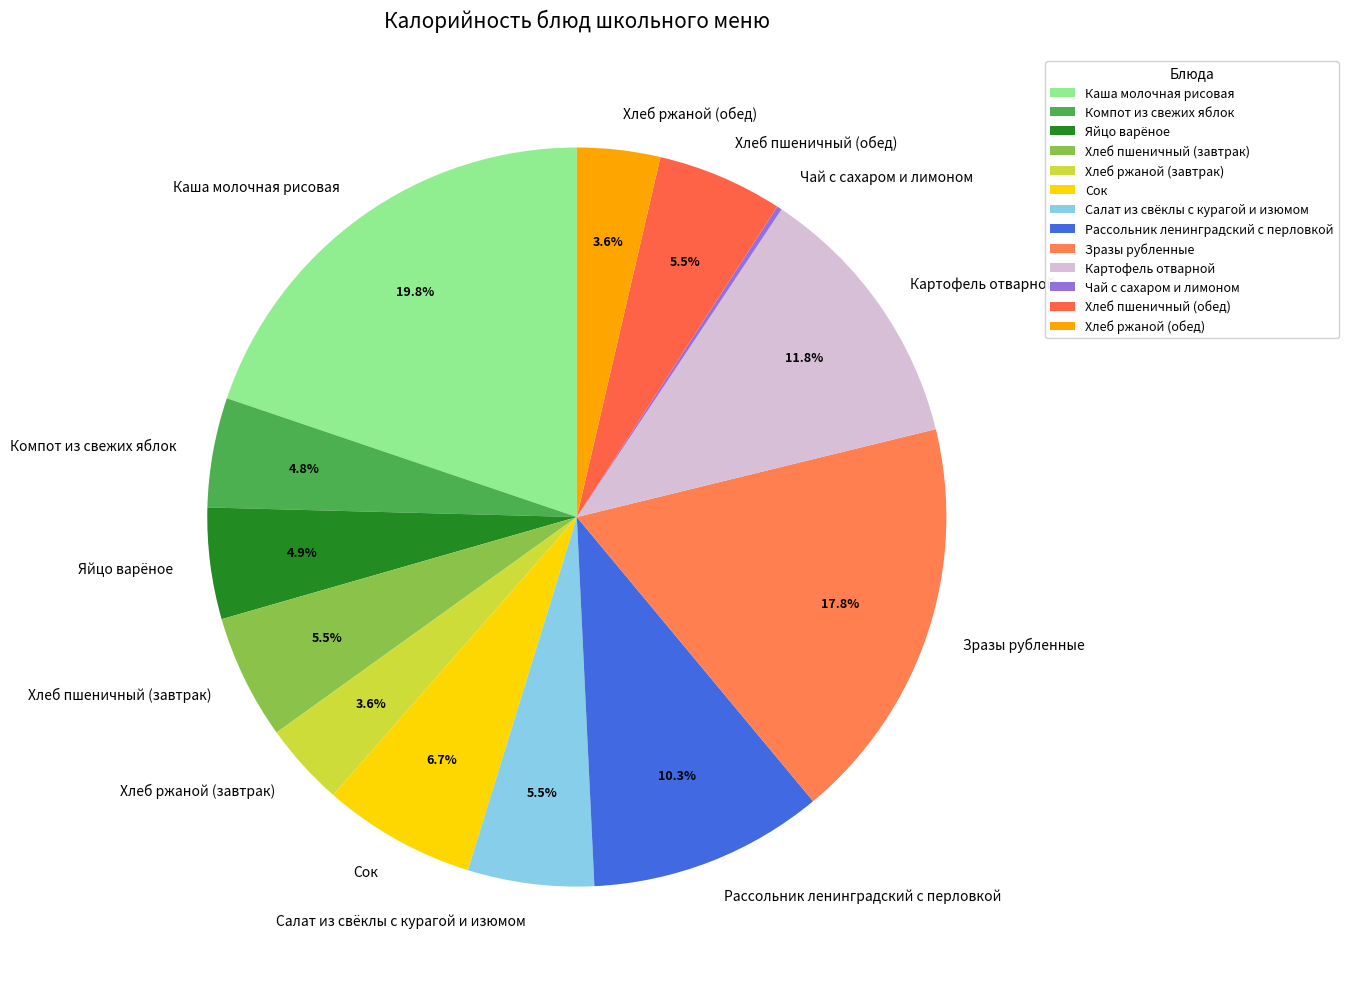

Between Компот из свежих яблок and Сок, which is larger?

Сок